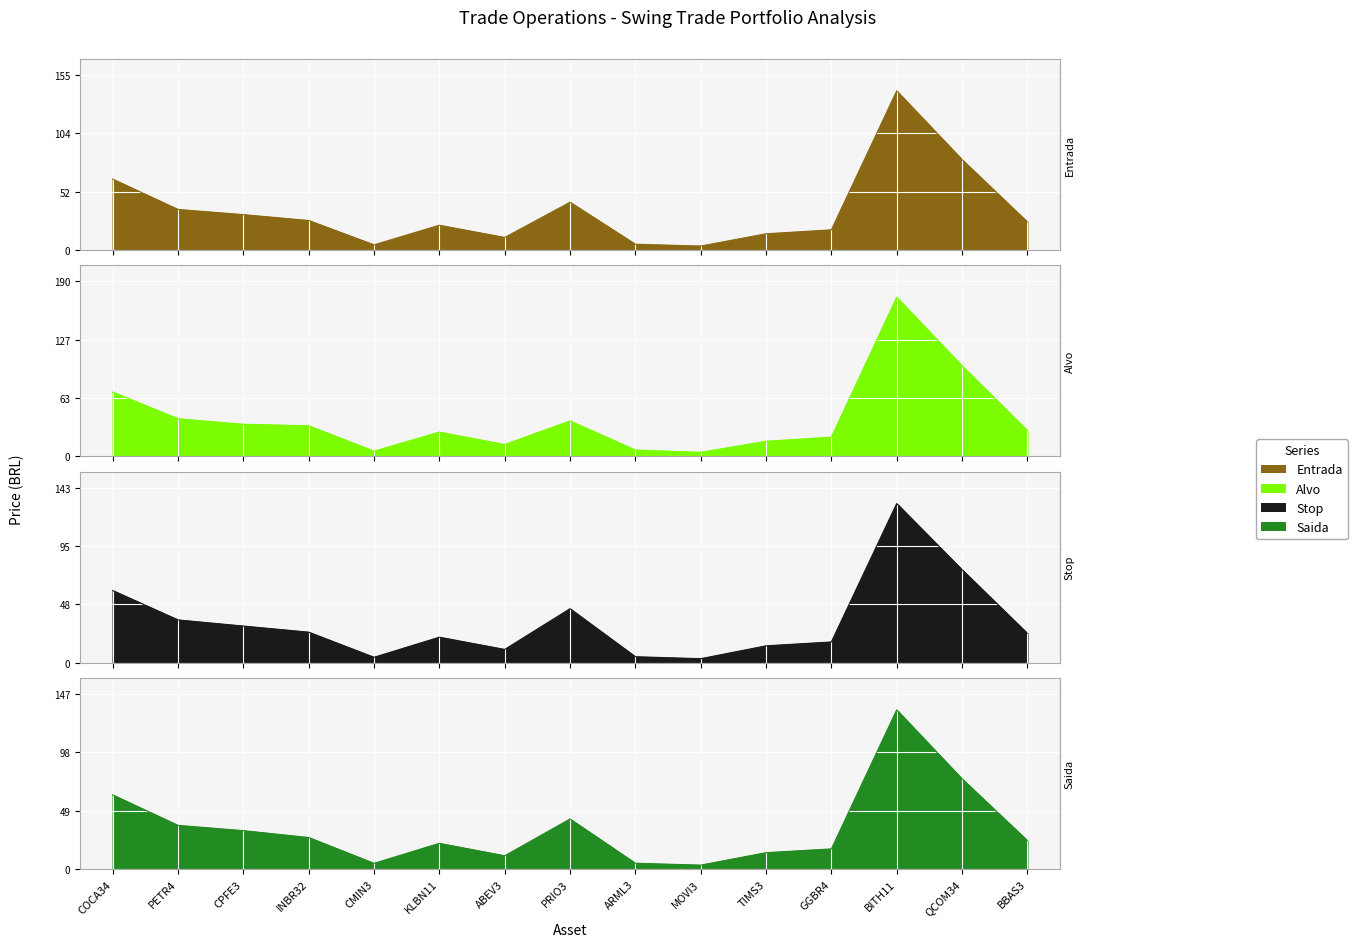

Reading left to right, extract all data points from this chart.

Entrada: 63.0	36.1	31.5	26.3	4.7	22.1	11.2	42.5	5.2	3.6	14.5	18.0	141.3	80.3	25.0
Alvo: 70.0	41.0	35.0	33.3	5.7	26.5	13.0	38.6	7.0	4.5	16.5	21.0	173.0	98.5	28.2
Stop: 59.0	35.0	30.0	25.0	4.5	20.9	10.9	44.2	4.9	3.3	13.8	17.0	130.0	76.0	24.0
Saida: 62.5	36.8	32.4	26.6	4.8	21.7	11.2	42.2	4.9	3.3	13.8	17.0	134.1	76.0	24.0